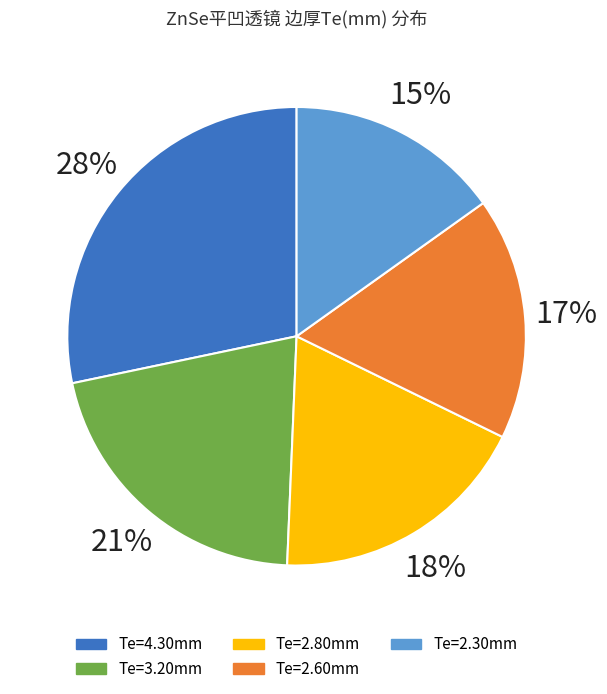

Does any single category account for the majority?

No